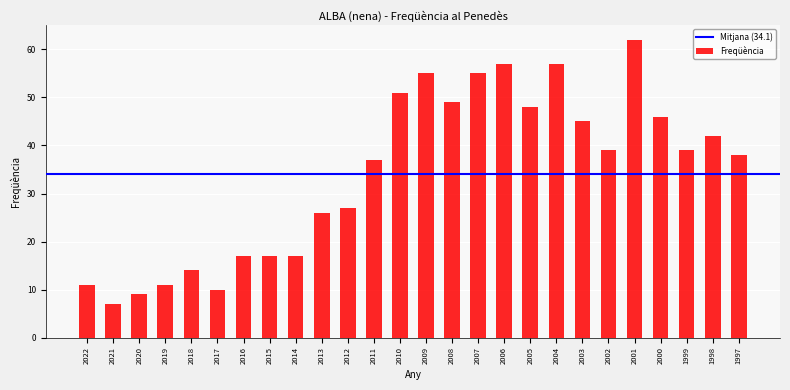

Reading left to right, what are all the values shown in this chart?

11	7	9	11	14	10	17	17	17	26	27	37	51	55	49	55	57	48	57	45	39	62	46	39	42	38